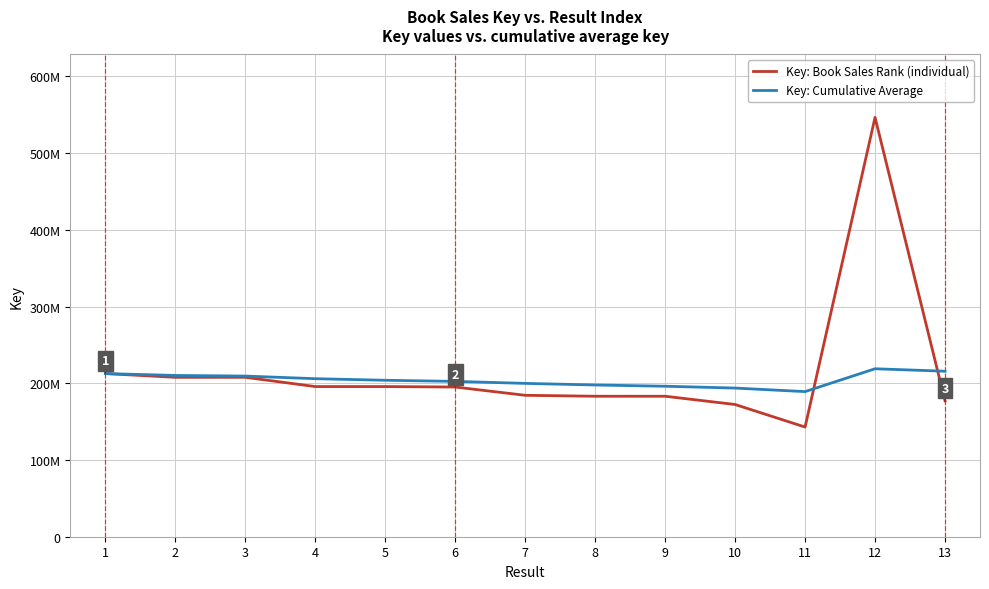

What is the value of the Key: Cumulative Average point at the 2nd from the left?

210209266